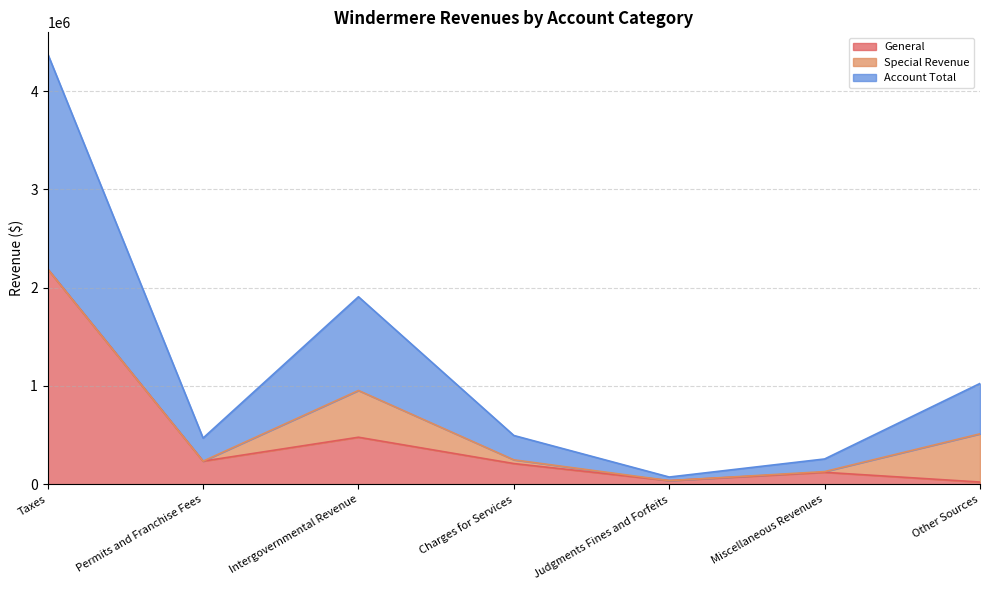

Does the chart display data point markers on the line(s)?

No